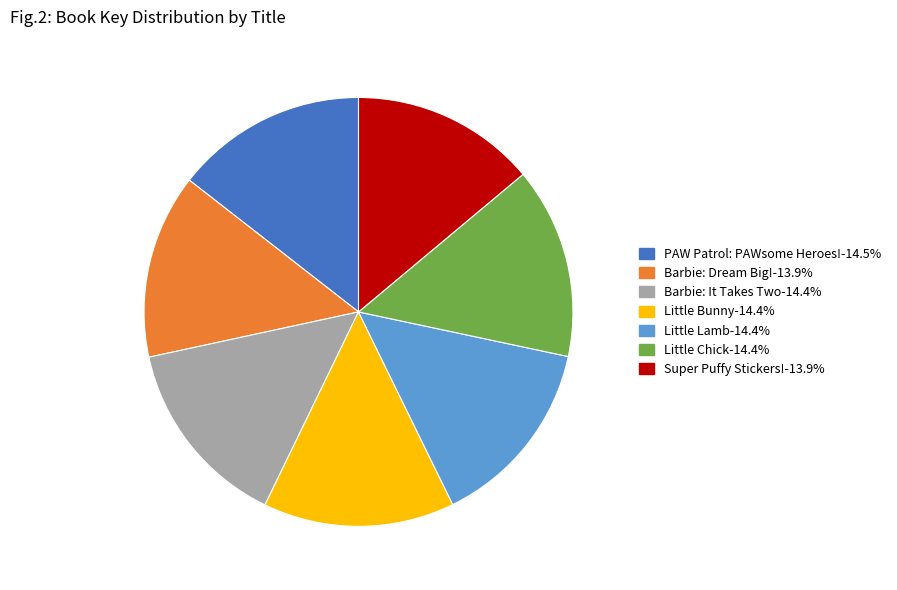

Is there any slice that represents more than half of the pie?

No